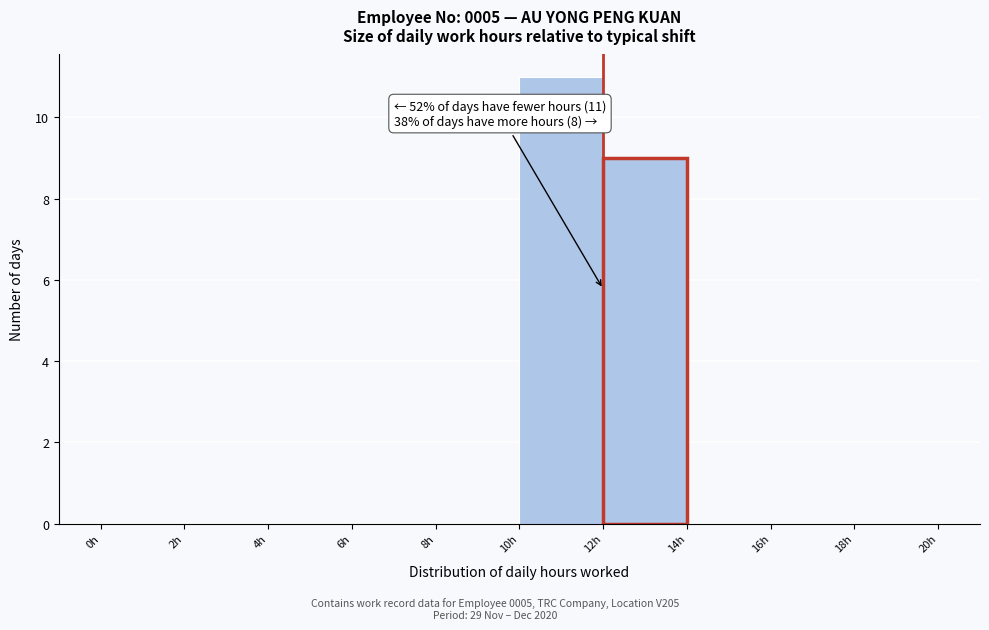

Over which range of the x-axis is the bar tallest?

10 to 12